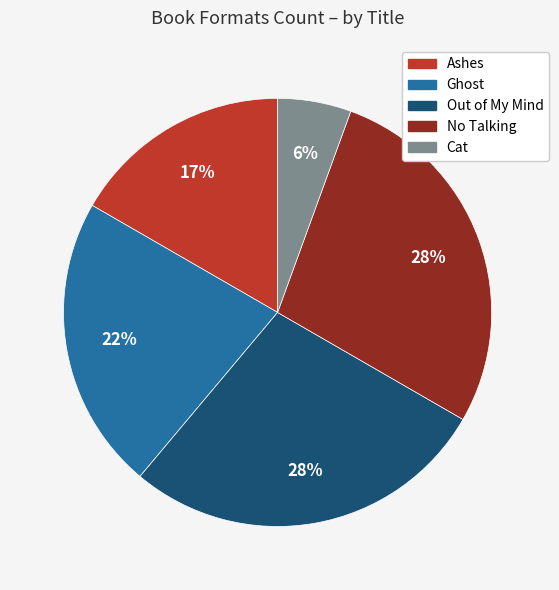

Between Cat and Ghost, which is larger?

Ghost